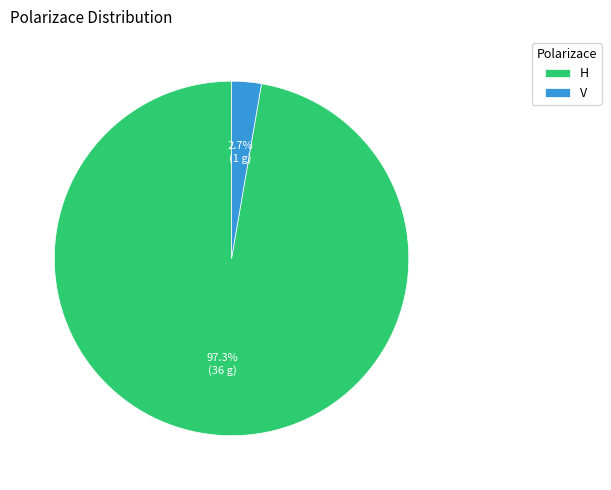

What percentage do H and V together represent?

100.0%